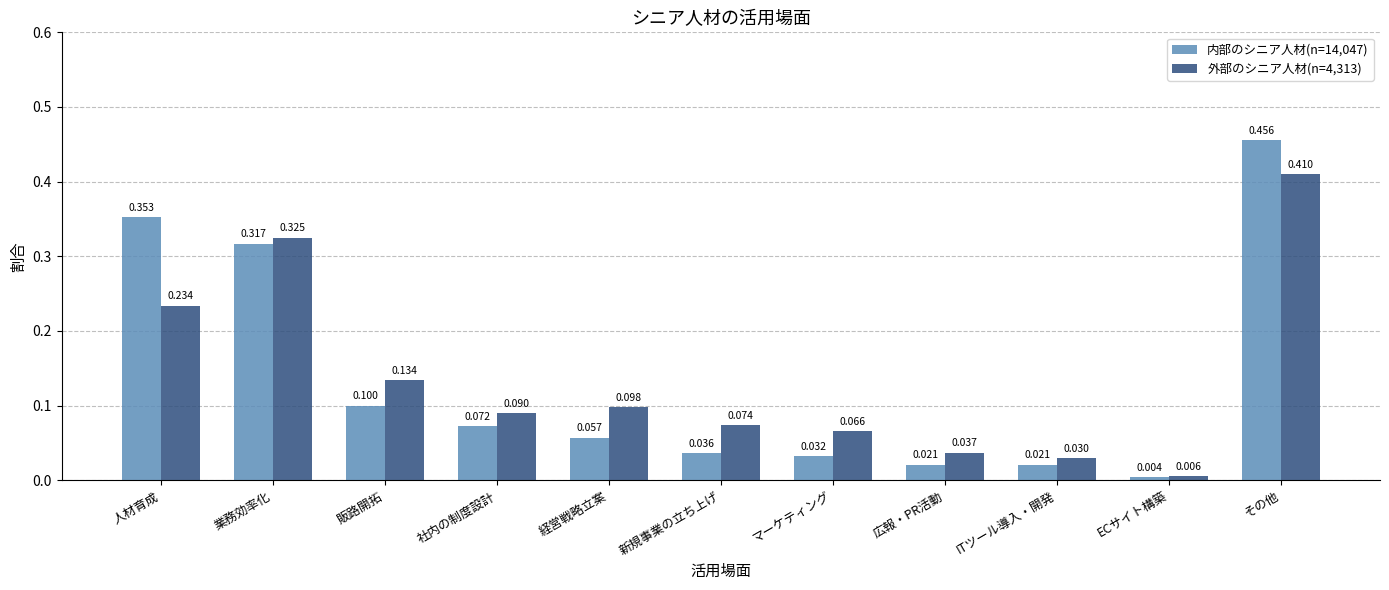

How many bars are there in total?

22